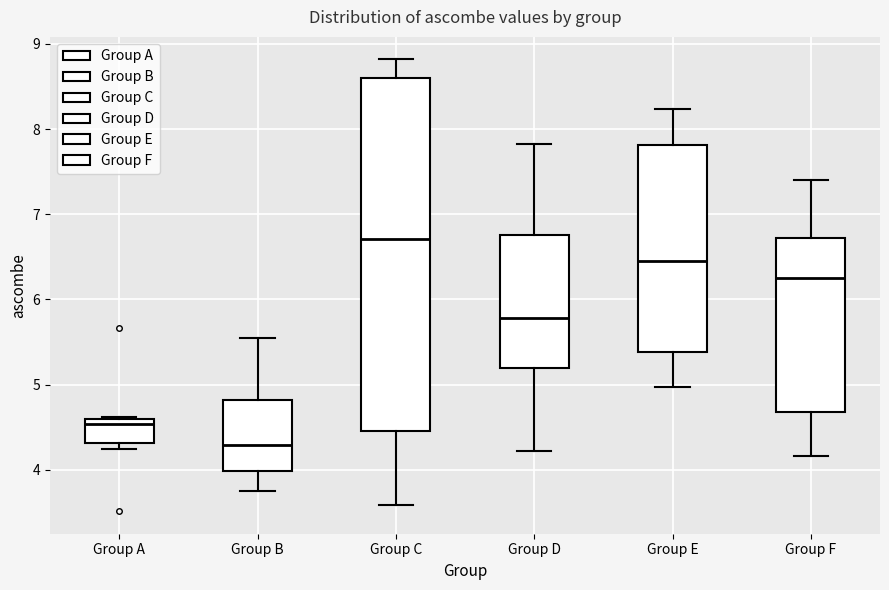

Reading left to right, transcribe this box plot: for each box, give where its median line is, the range the box spans, and where its two whiskers end, as read against the y-axis. The values are not printed on the chart, so give them approximately, as read against the axis.

Group A: median 4.5, box 4.3 to 4.6, whiskers 4.2 to 4.6
Group B: median 4.3, box 4.0 to 4.8, whiskers 3.8 to 5.5
Group C: median 6.7, box 4.5 to 8.6, whiskers 3.6 to 8.8
Group D: median 5.8, box 5.2 to 6.8, whiskers 4.2 to 7.8
Group E: median 6.4, box 5.4 to 7.8, whiskers 5.0 to 8.2
Group F: median 6.2, box 4.7 to 6.7, whiskers 4.2 to 7.4